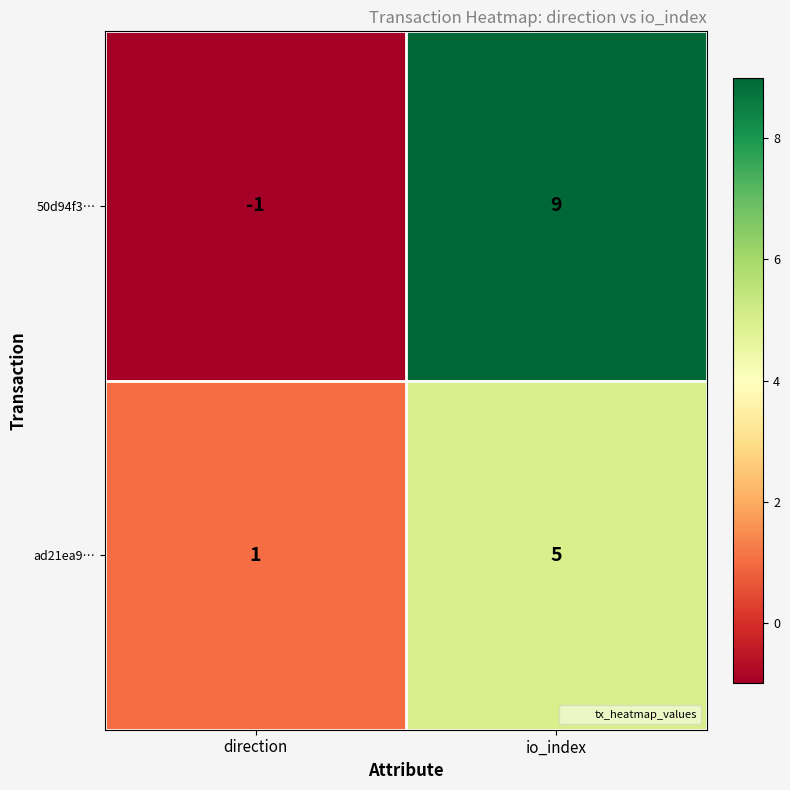

List the series in order of their overall mean, lowest first.

ad21ea9…, 50d94f3…